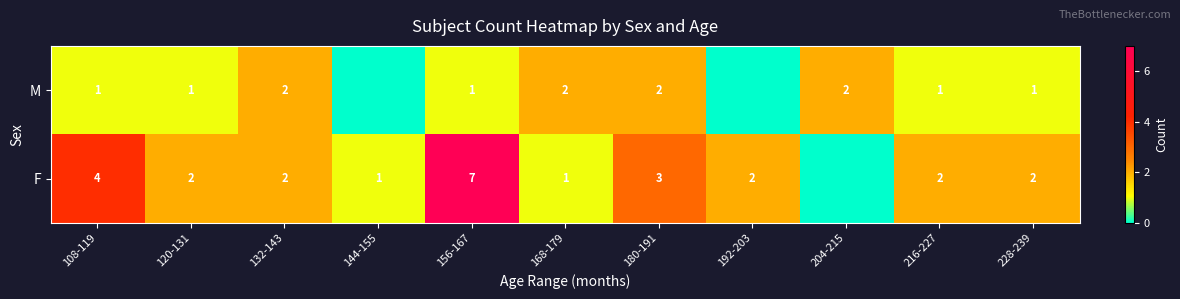

What is the sum of the M values at 204-215 and 156-167?

3